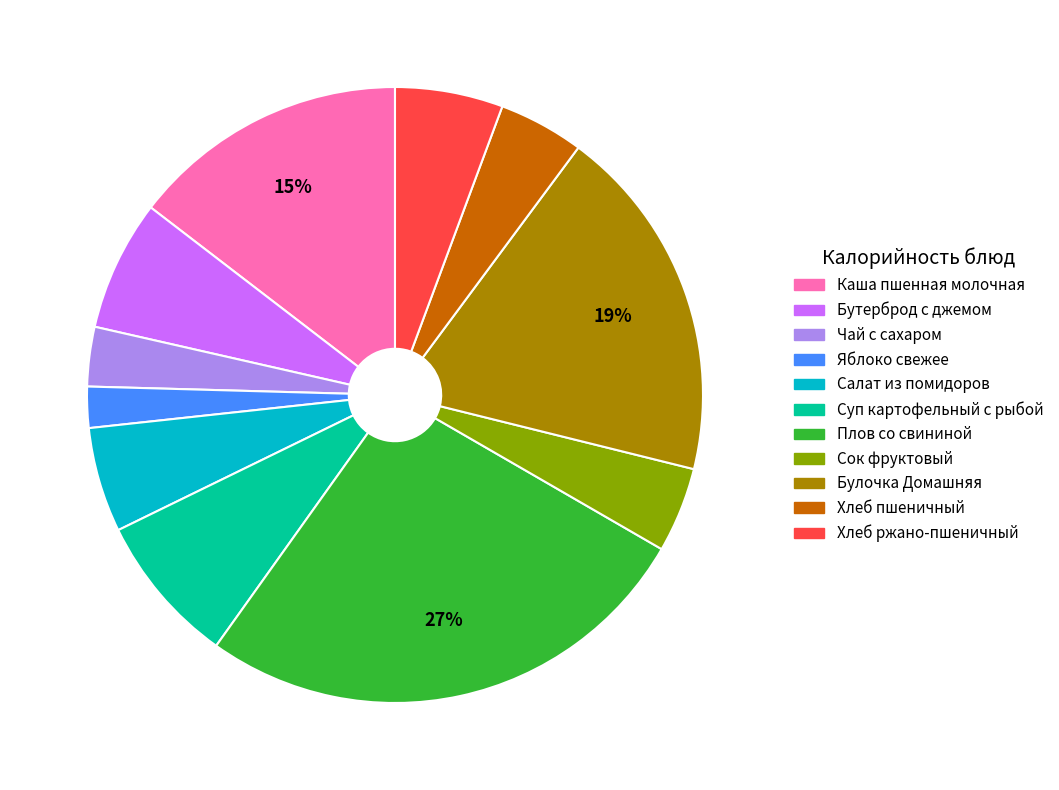

To the nearest percent, what portion does Сок фруктовый represent?

4%